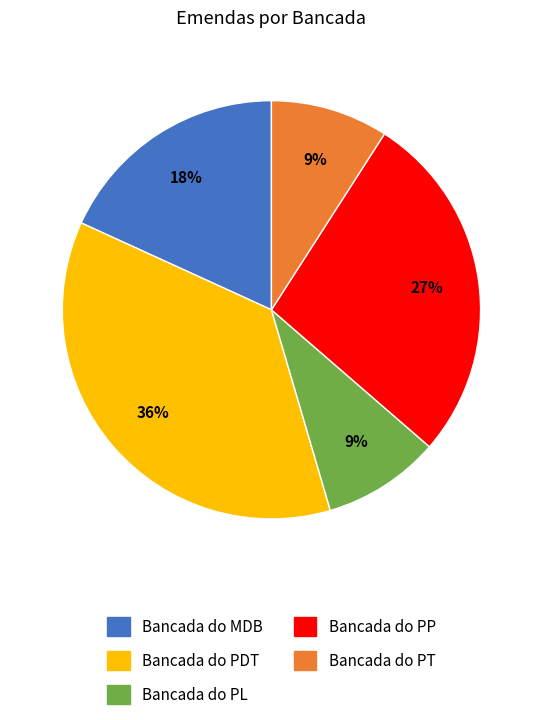

True or false: Bancada do MDB accounts for 18% of the total.

True